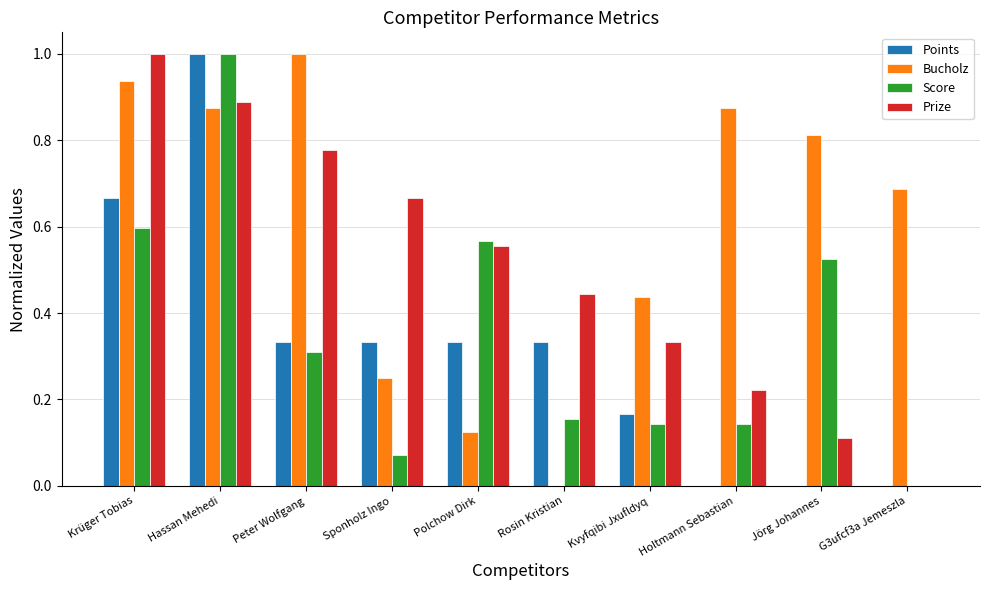

Which category has the highest value in the Points series?

Hassan Mehedi